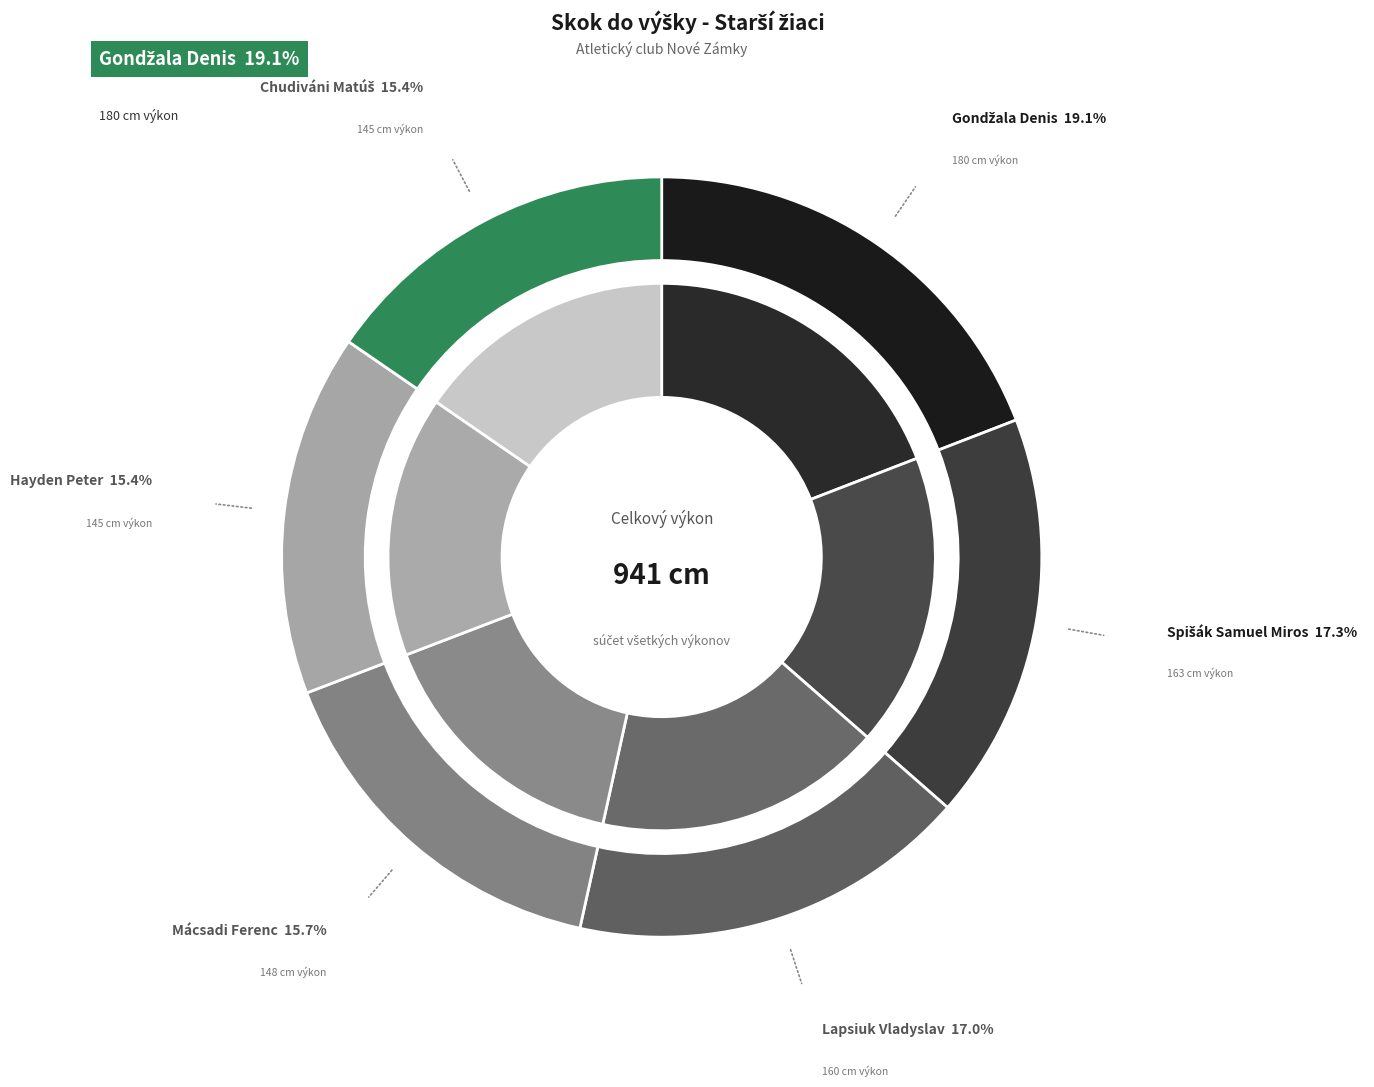

To the nearest percent, what is the difference between the largest and smallest slice percentages?

4%